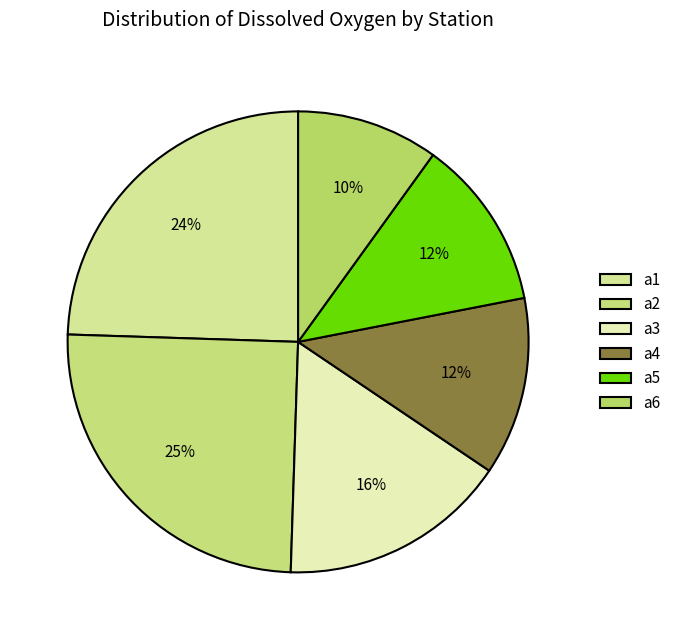

Count the number of slices in the pie.

6